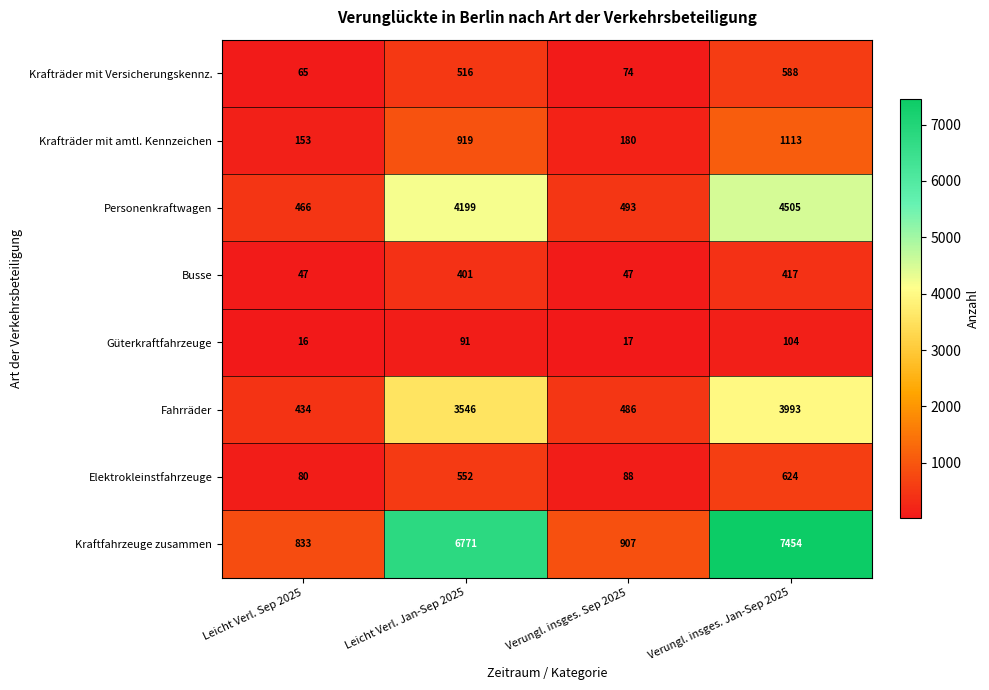

How many categories are shown in the chart?

4